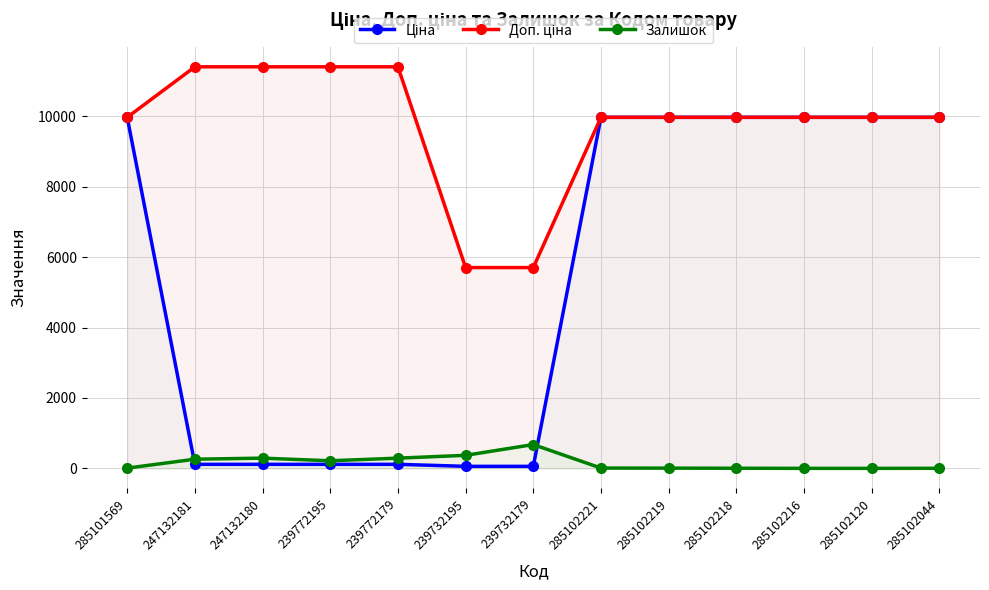

Count the number of data series in this chart.

3